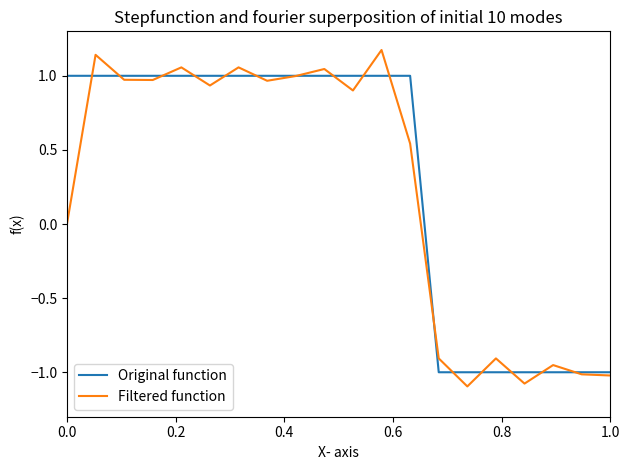

Does the chart display data point markers on the line(s)?

No